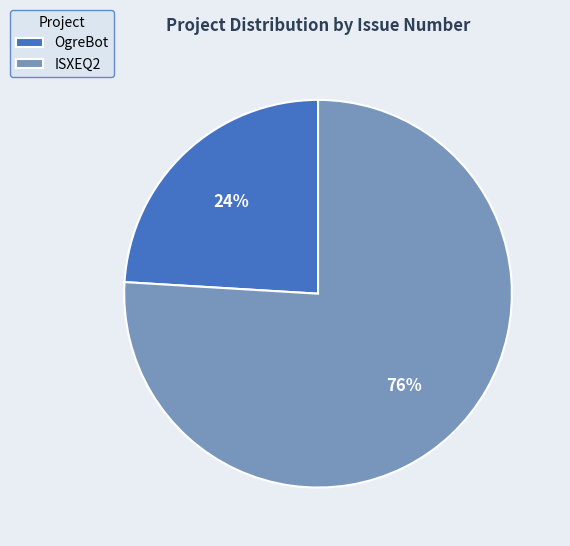

How many segments does this pie chart have?

2